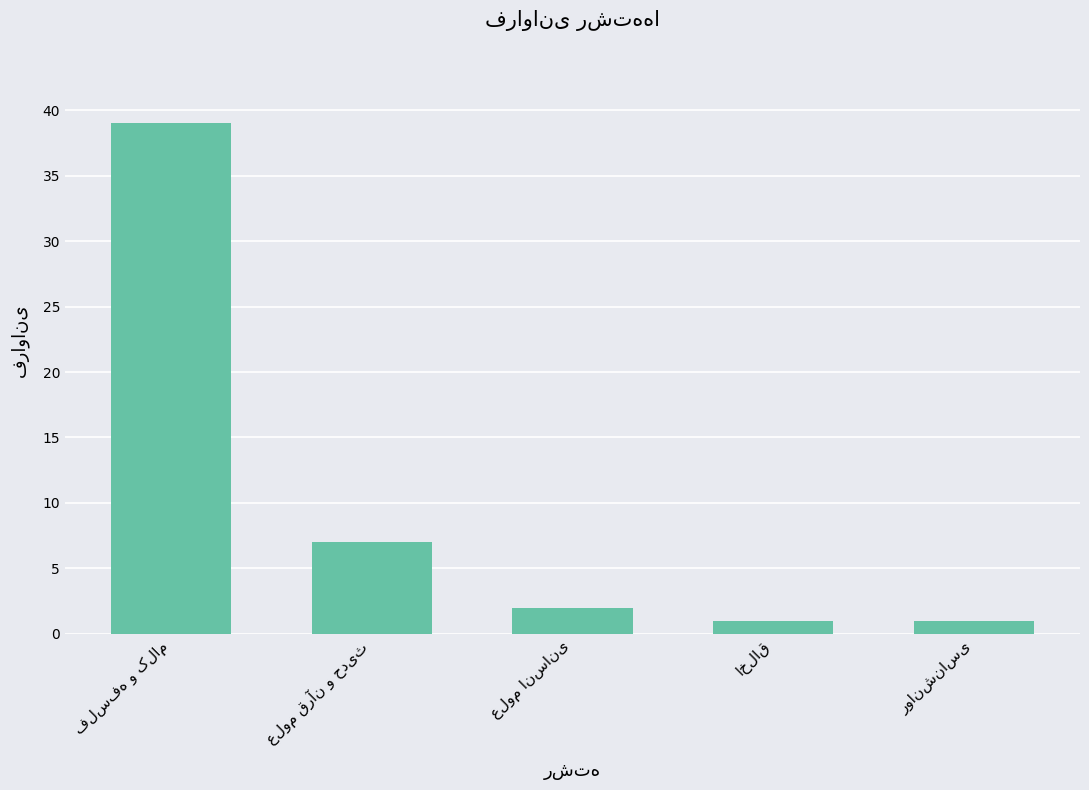

Are the bars grouped side by side (vs. stacked)?

No